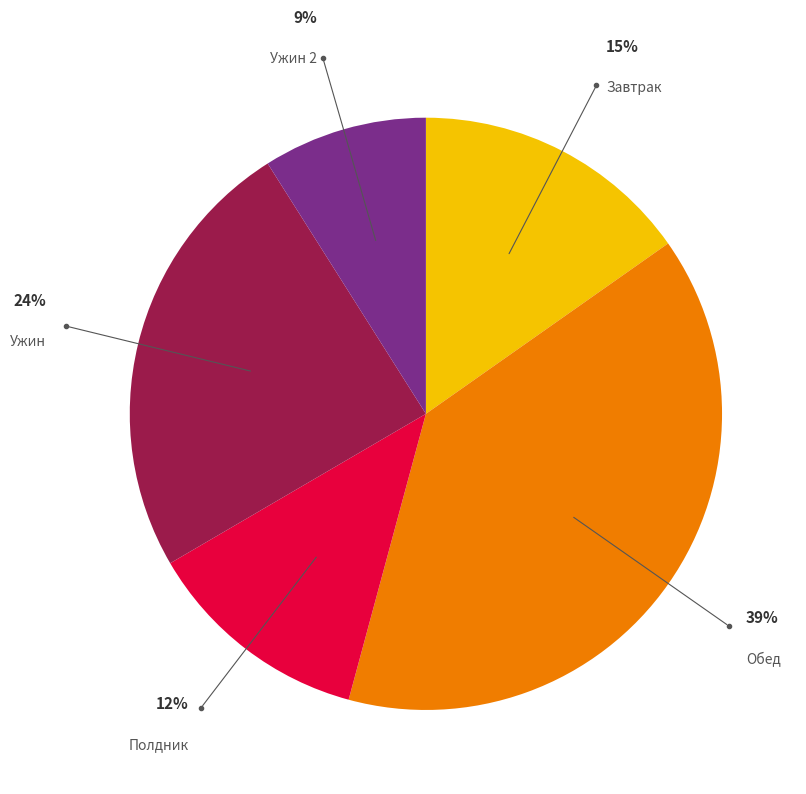

To the nearest percent, what is the average slice percentage?

20%